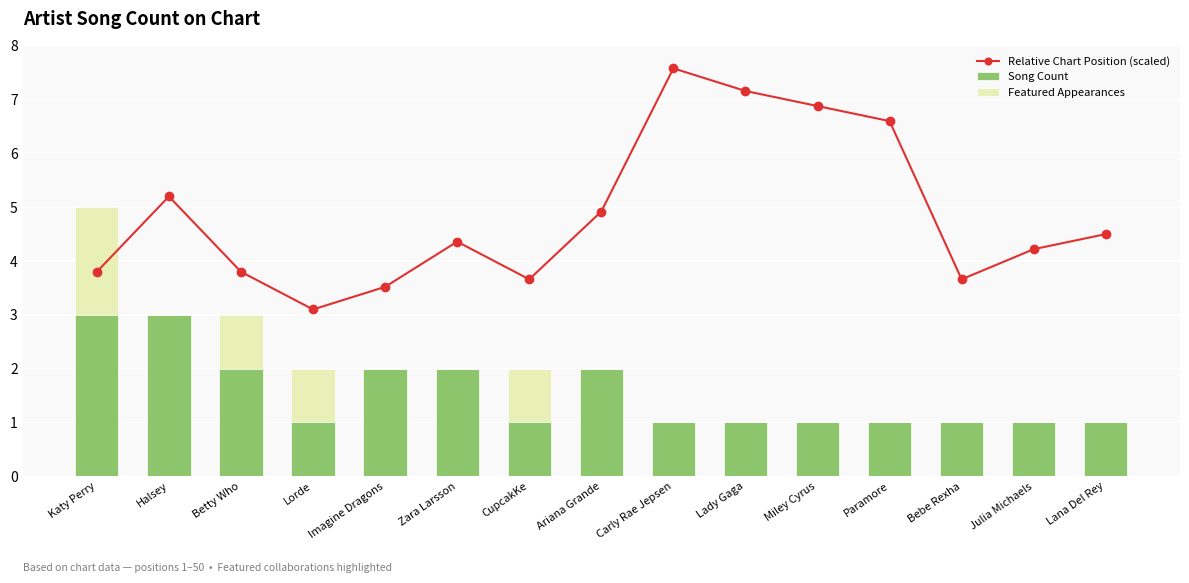

Rank the series by their maximum value, from highest to lowest.

Relative Chart Position (scaled), Song Count, Featured Appearances